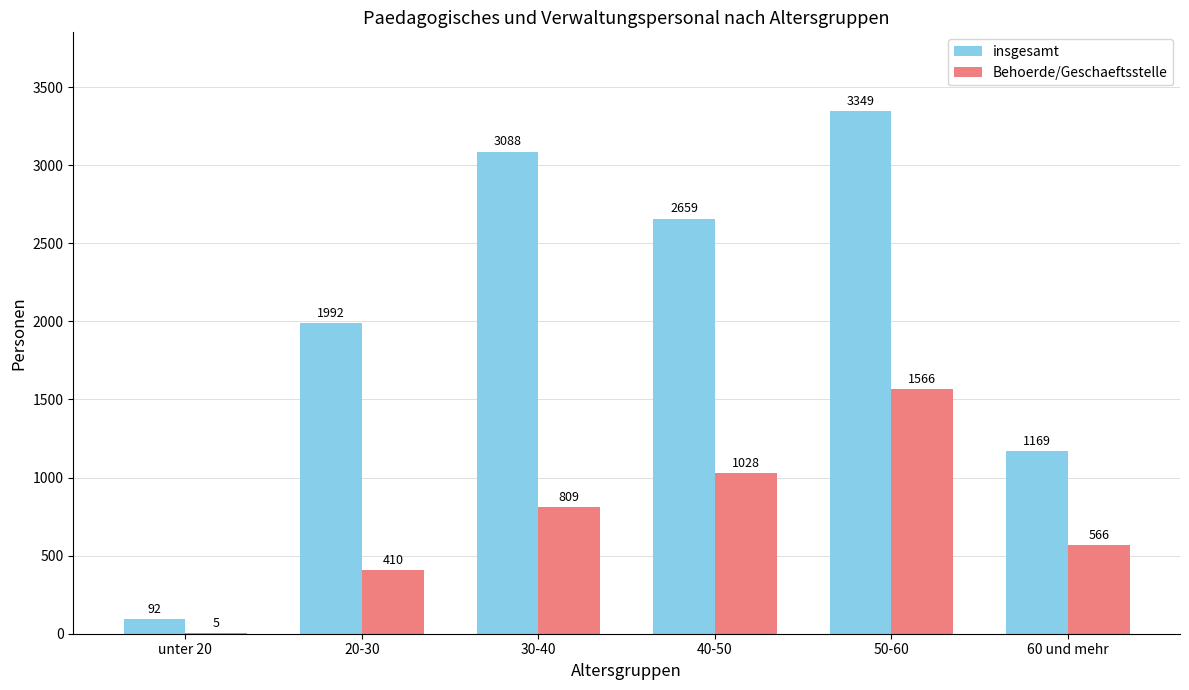

At which label does insgesamt reach its peak?

50-60